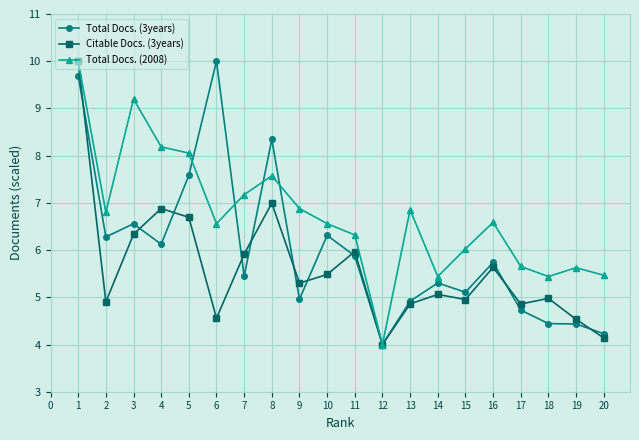

What is the average value of the Total Docs. (3years) series?

6.0